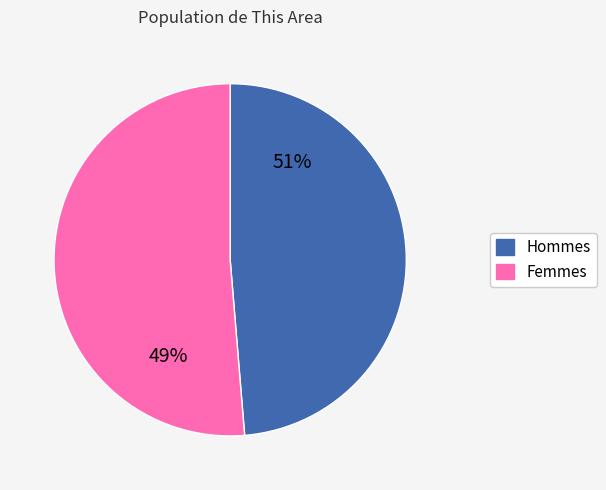

Combined, what portion of the pie is Female and Male?

100.0%